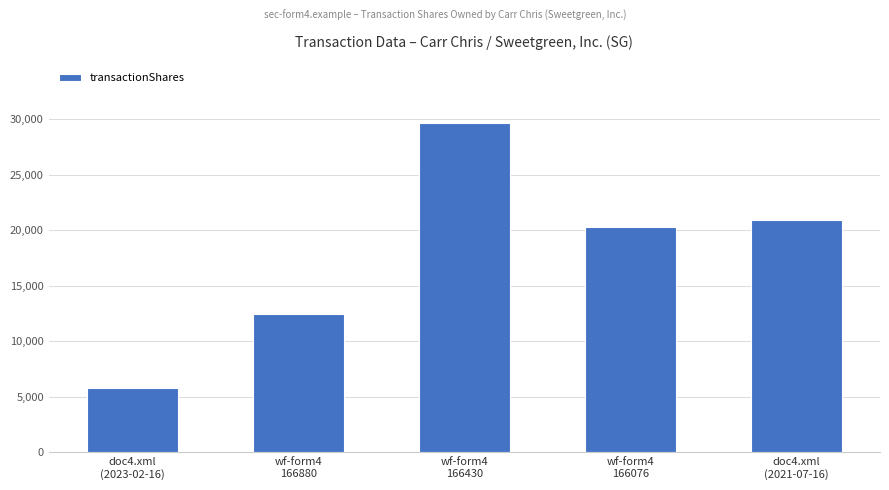

Which label corresponds to the smallest value in the chart?

doc4.xml
(2023-02-16)